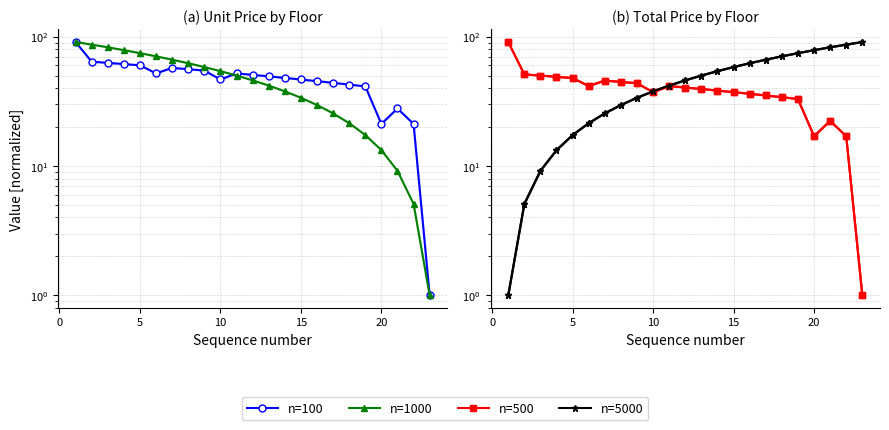

What is the sum of all n=5000 values?

1058.0